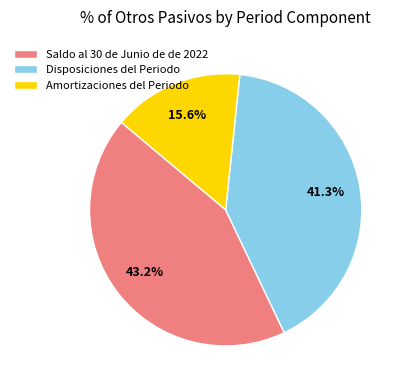

What percentage is the Disposiciones del Periodo slice, to the nearest percent?

41%